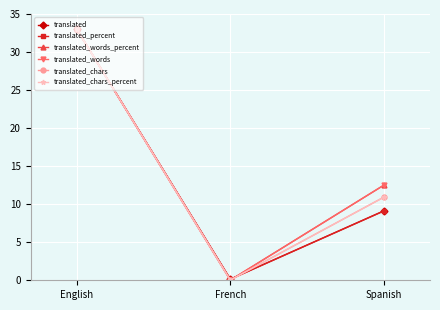

List the labels in order of translated_chars_percent value, largest first.

English, Spanish, French